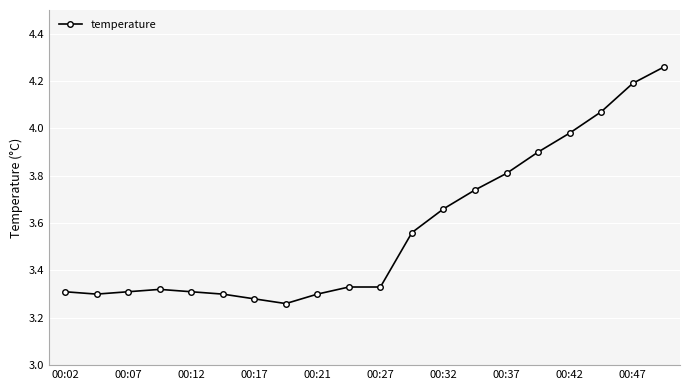

What is the difference between the maximum and minimum values?

1.0